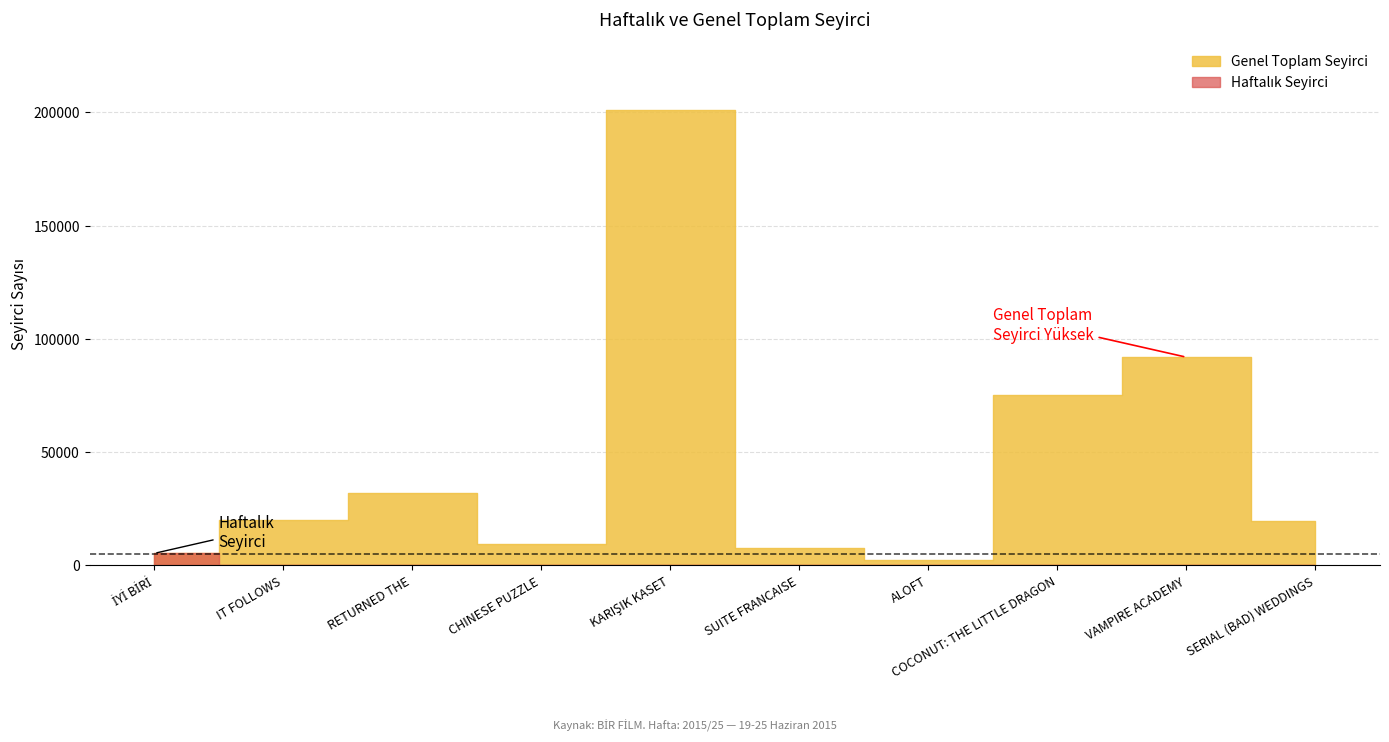

Count the number of data series in this chart.

2